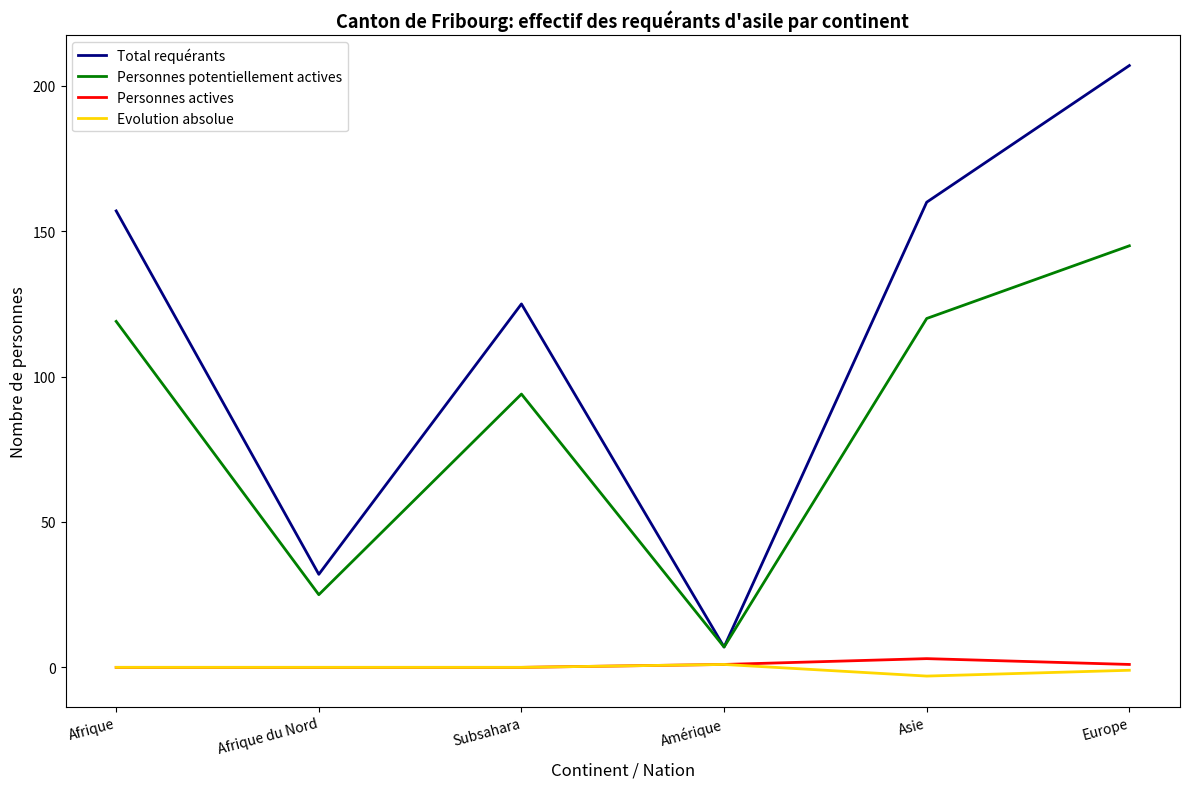

How many Personnes actives values are between 0 and 1?

5